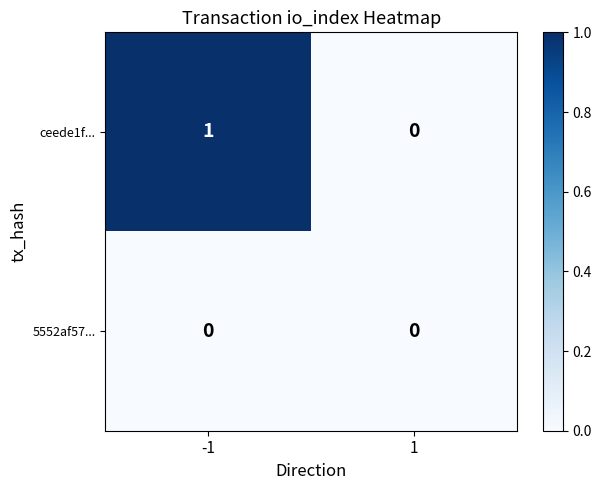

At which category is the sum across all series the highest?

-1